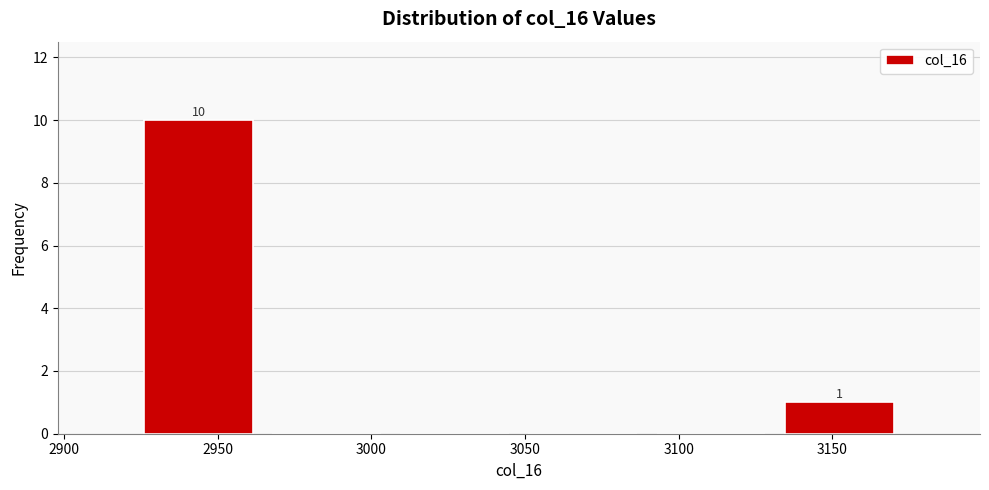

Which range on the x-axis has the tallest bar?

2925 to 2965